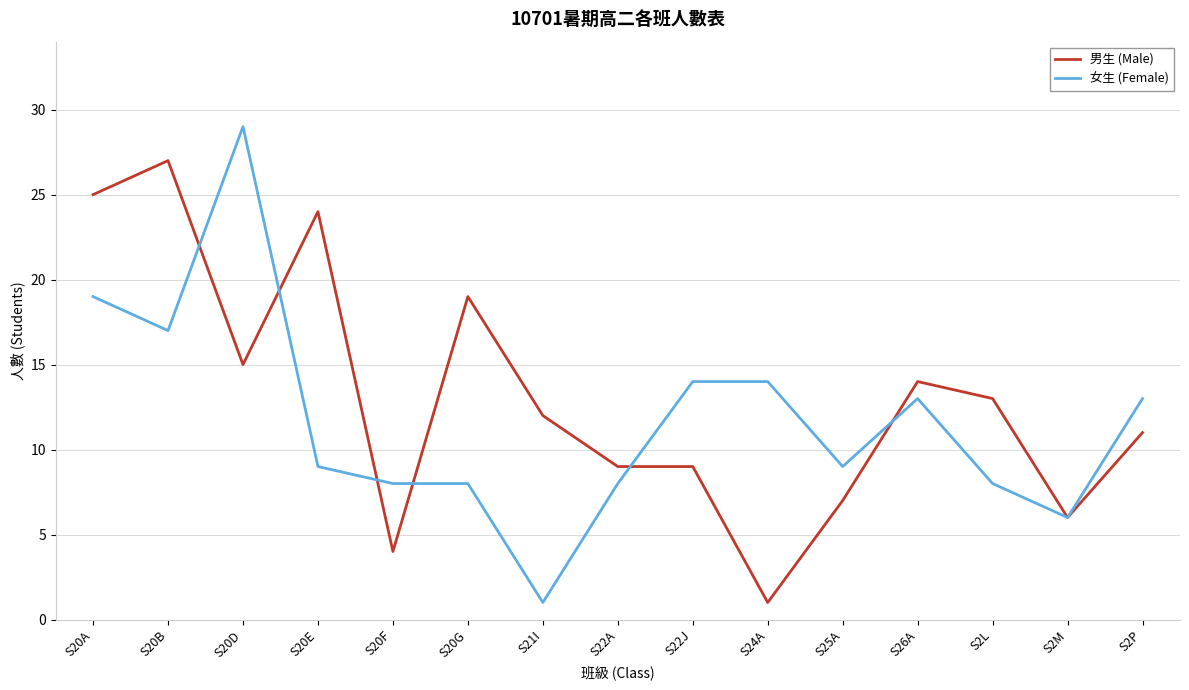

Reading right to left, list all the values displayed in this chart.

男生 (Male): 11	6	13	14	7	1	9	9	12	19	4	24	15	27	25
女生 (Female): 13	6	8	13	9	14	14	8	1	8	8	9	29	17	19